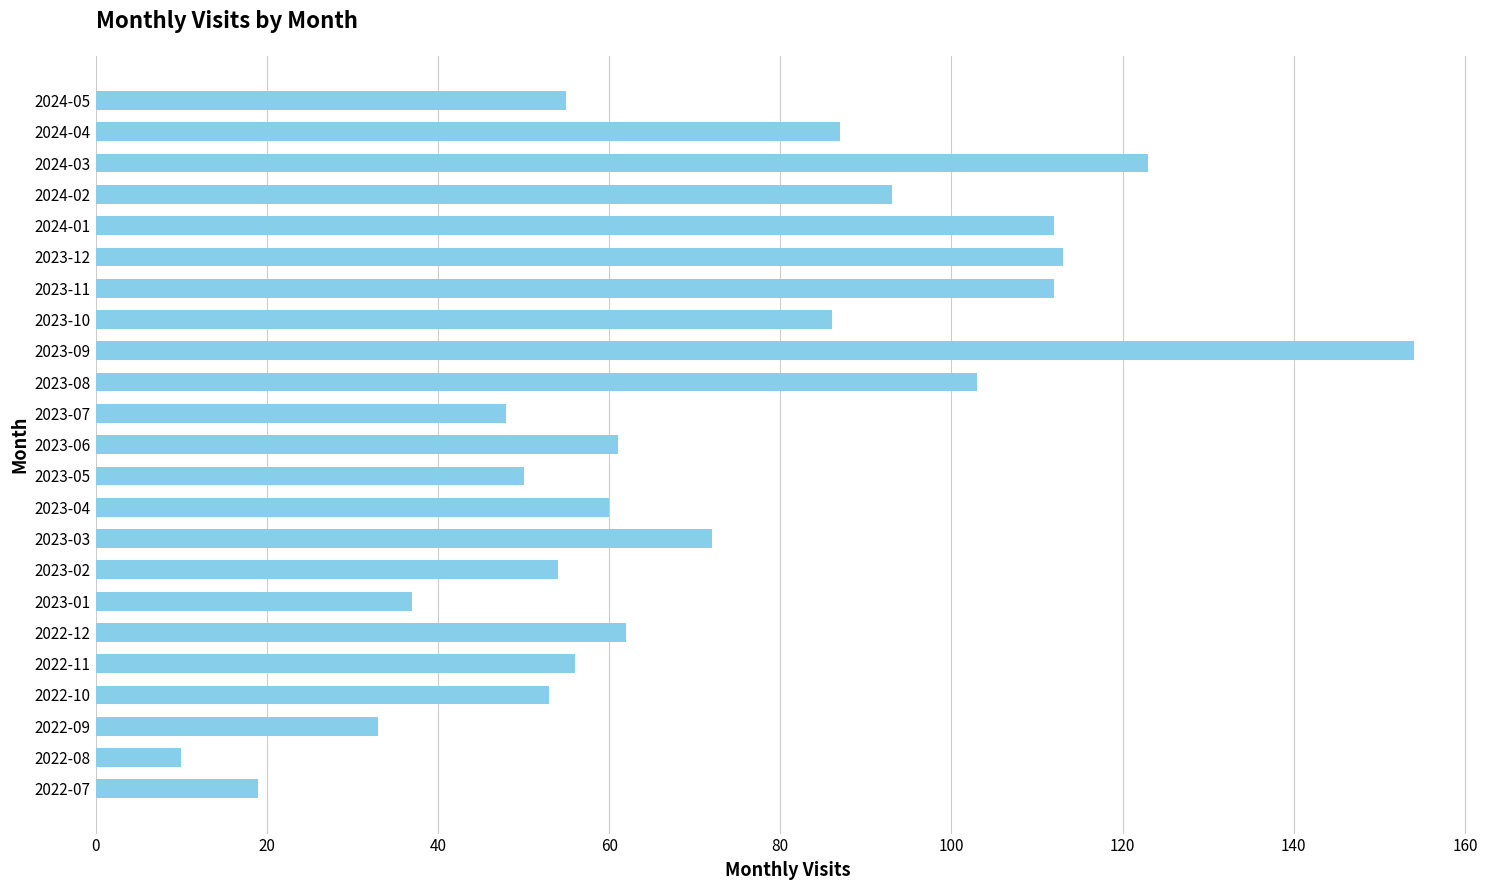

Which label corresponds to the largest value in the chart?

2023-09